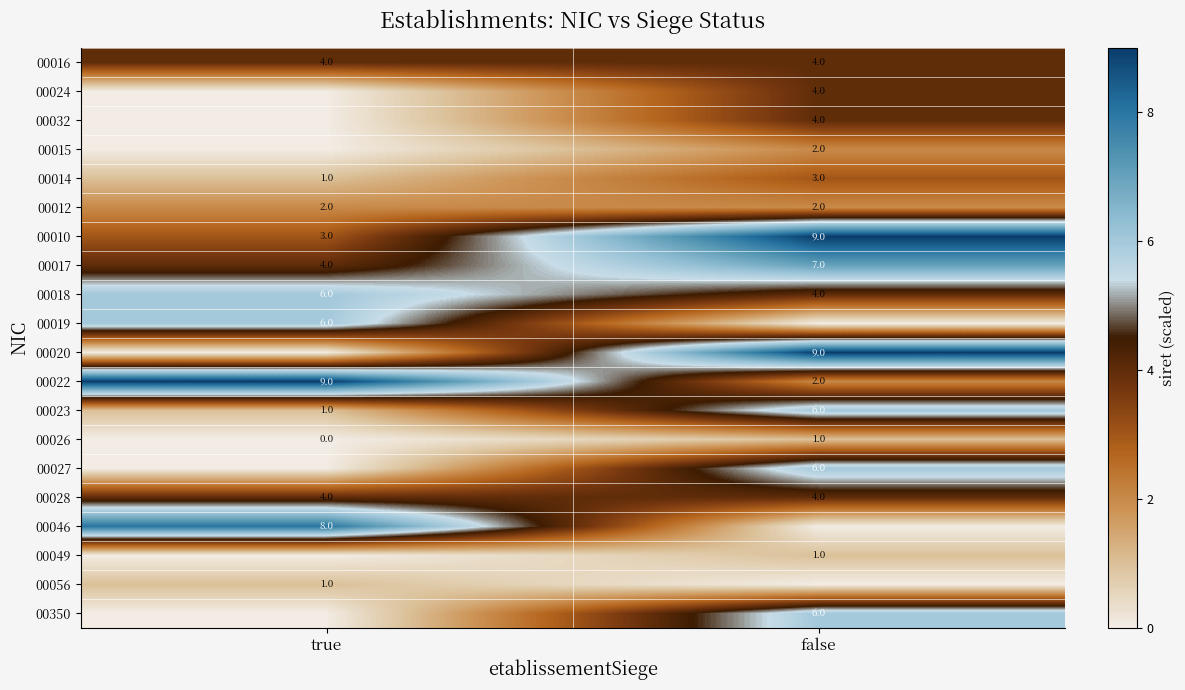

What is the sum of the 00012 values at false and true?

4